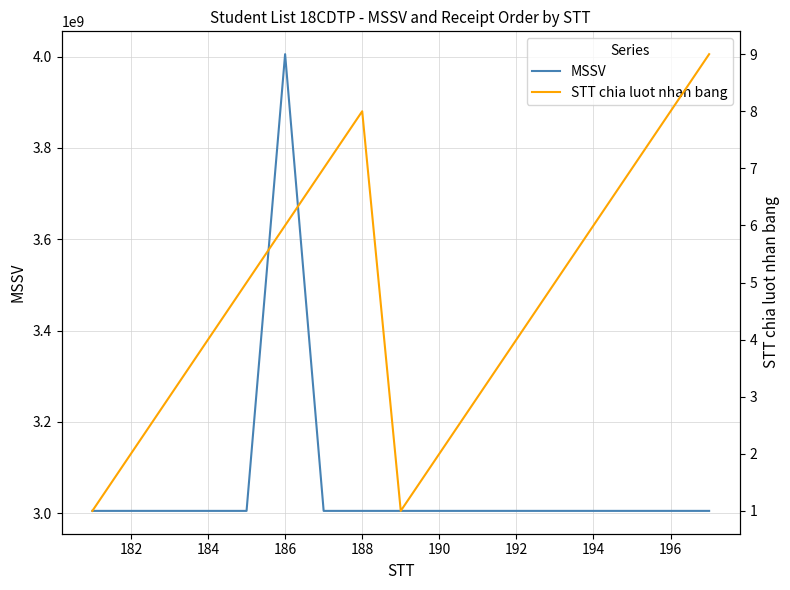

How many series are shown in this chart?

2